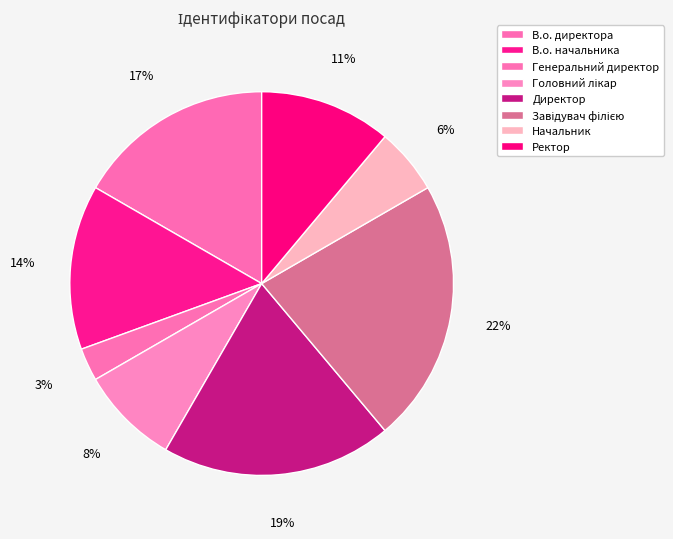

How many segments does this pie chart have?

8